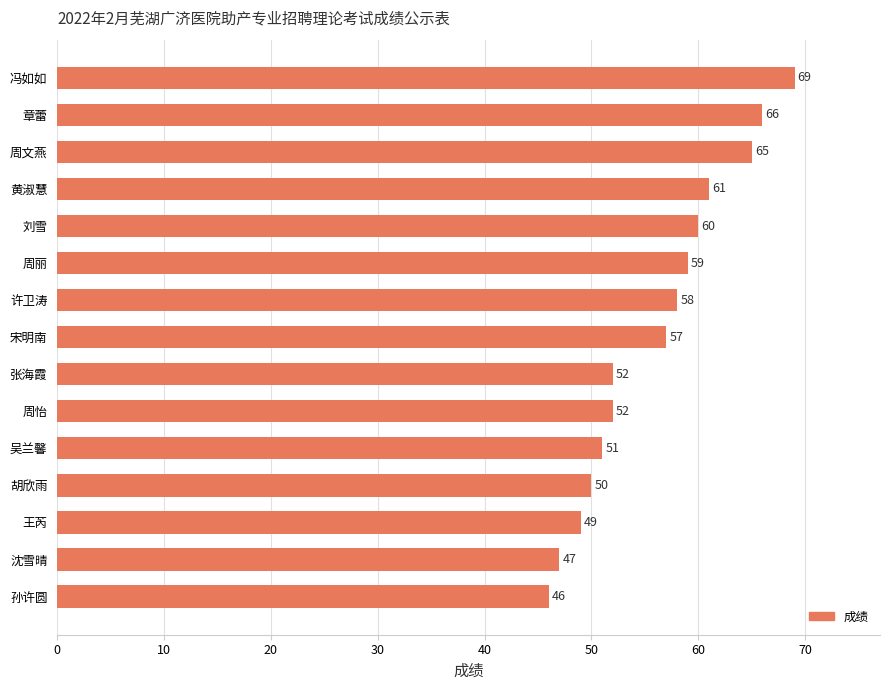

What is the label of the 15th bar from the bottom?

冯如如